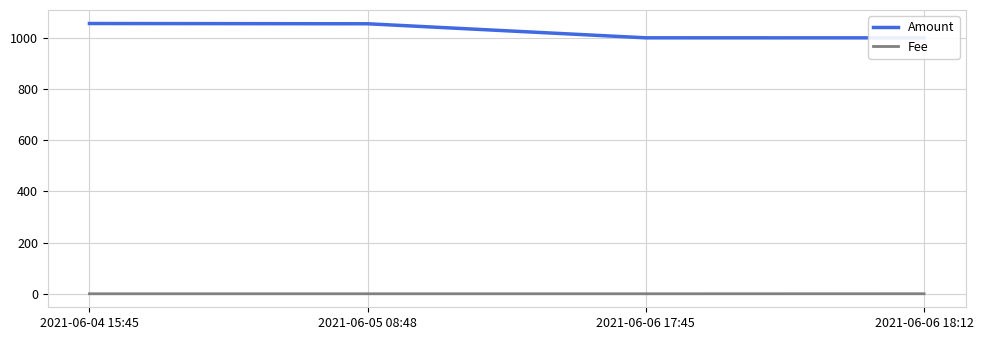

Does the chart have visible grid lines?

Yes